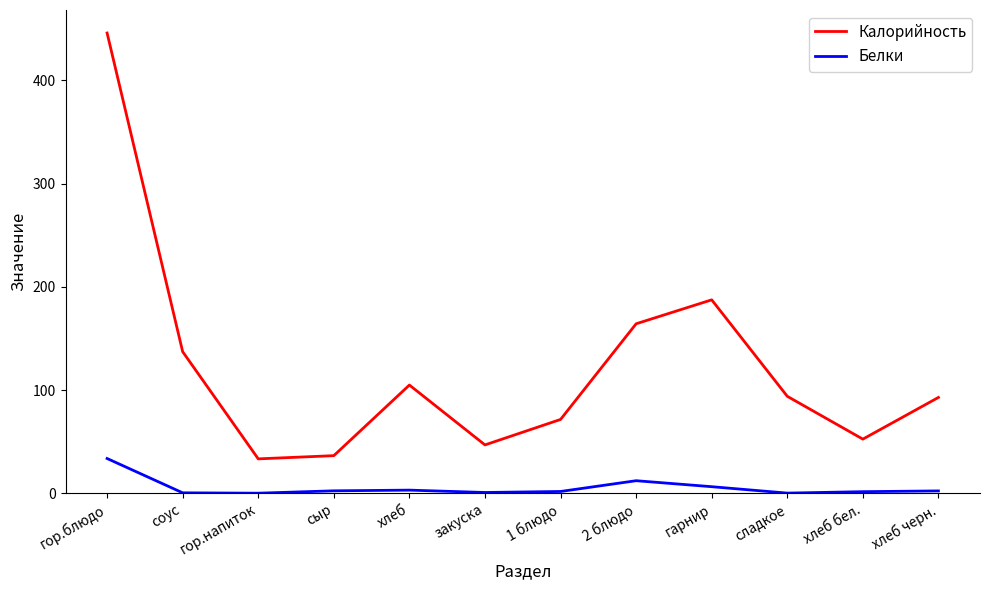

Is it true that Калорийность equals 92.8 at хлеб черн.?

True